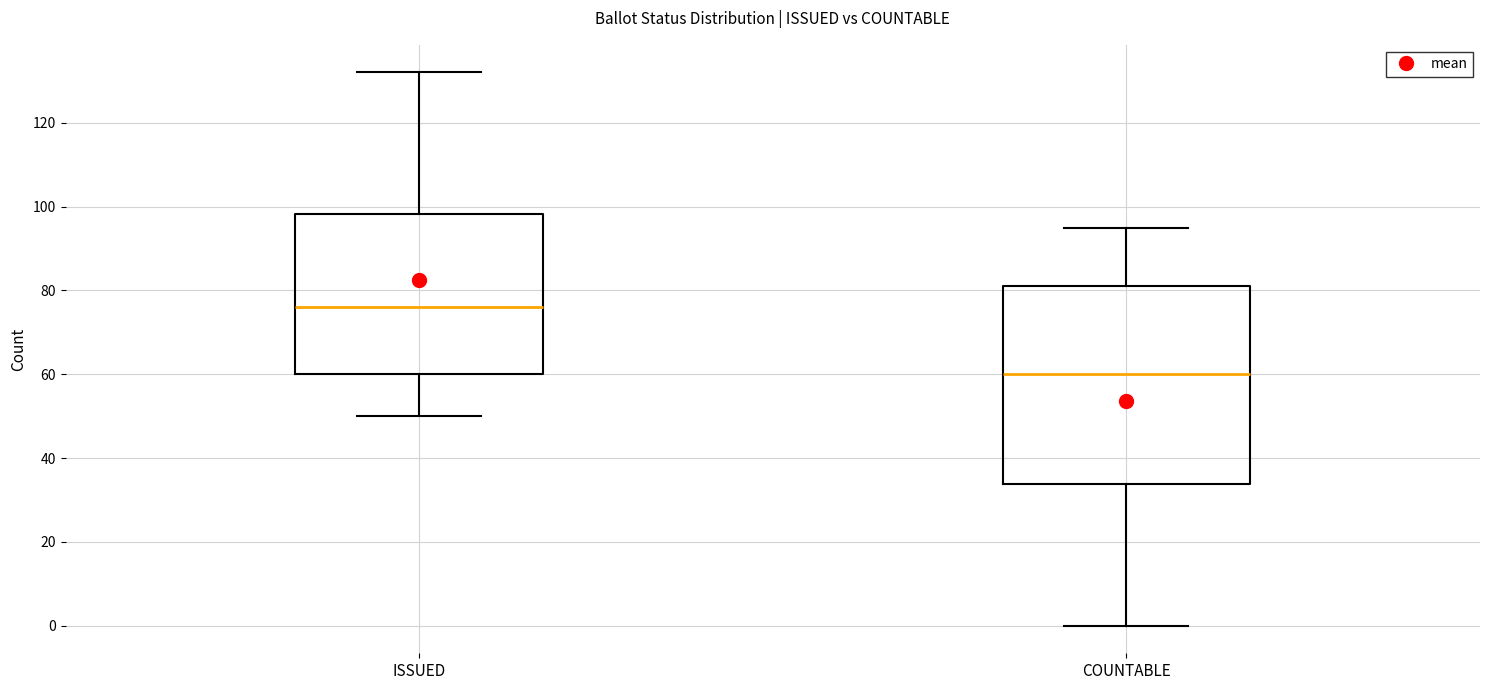

Where does the lower whisker of the box for ISSUED end on the y-axis? The values are not printed on the chart, so give them approximately, as read against the axis.

50